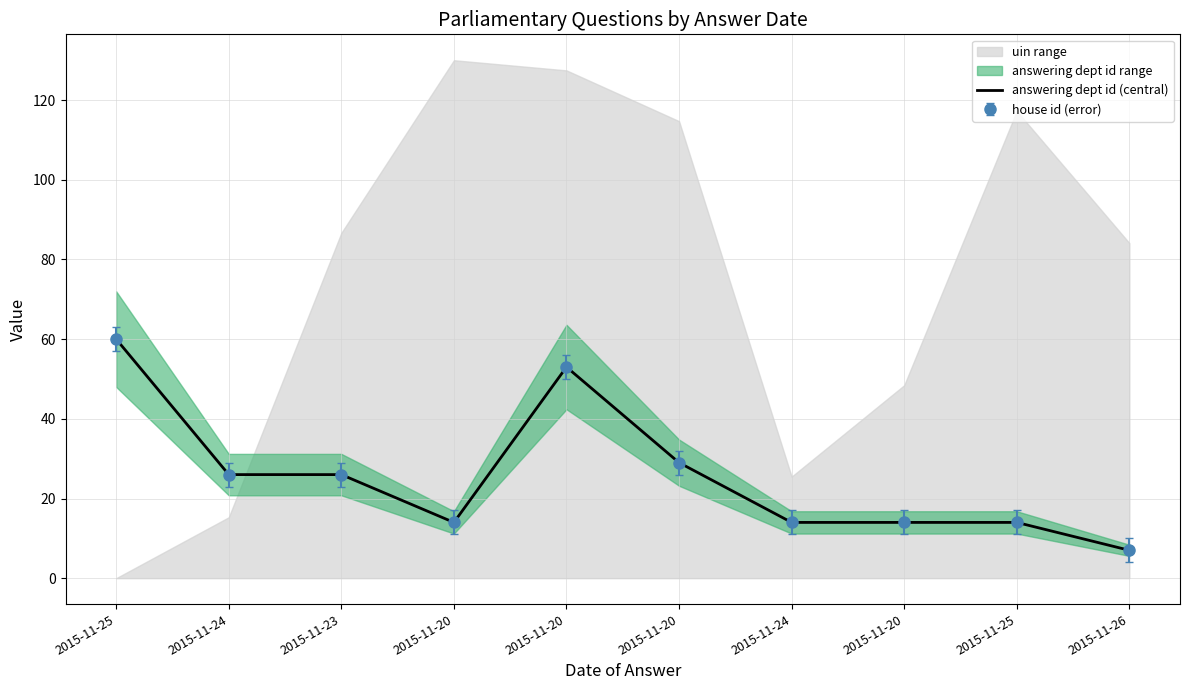

How many data points are less than 26?

5